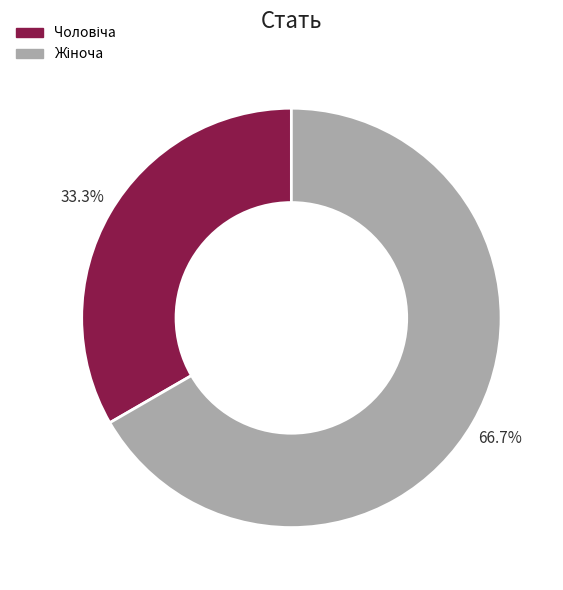

Does any single category account for the majority?

Yes